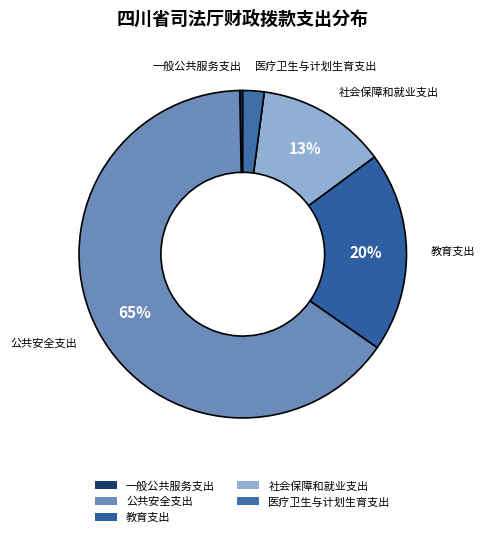

How many segments does this pie chart have?

5